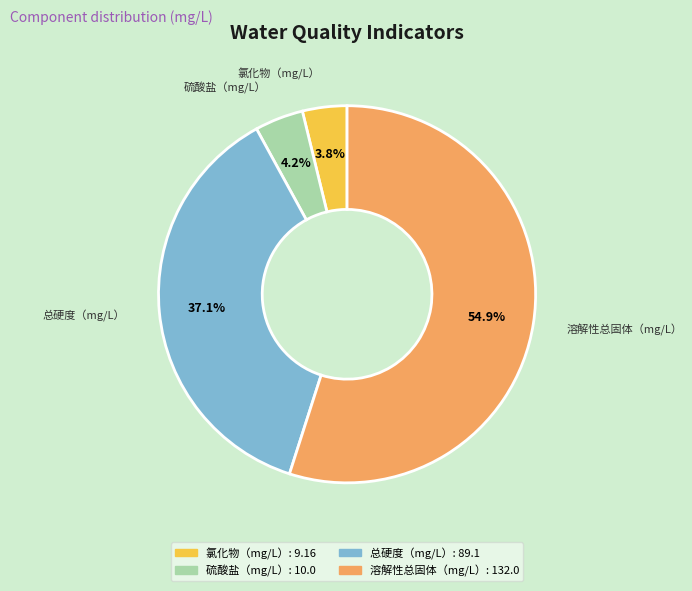

Is there any slice that represents more than half of the pie?

Yes